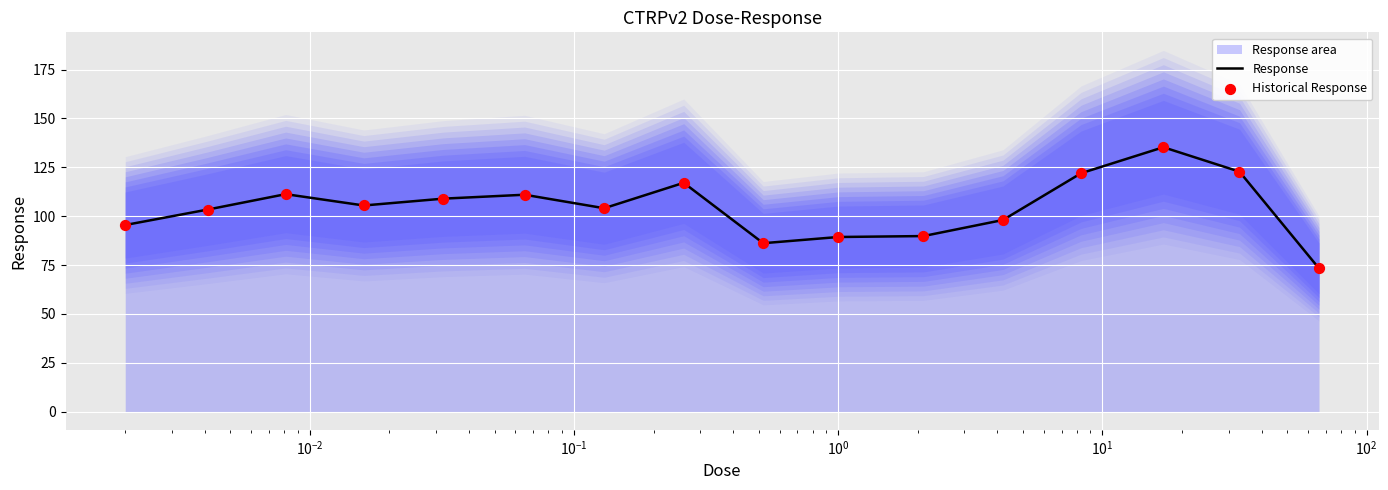

Which series contains the highest Y value?

Response